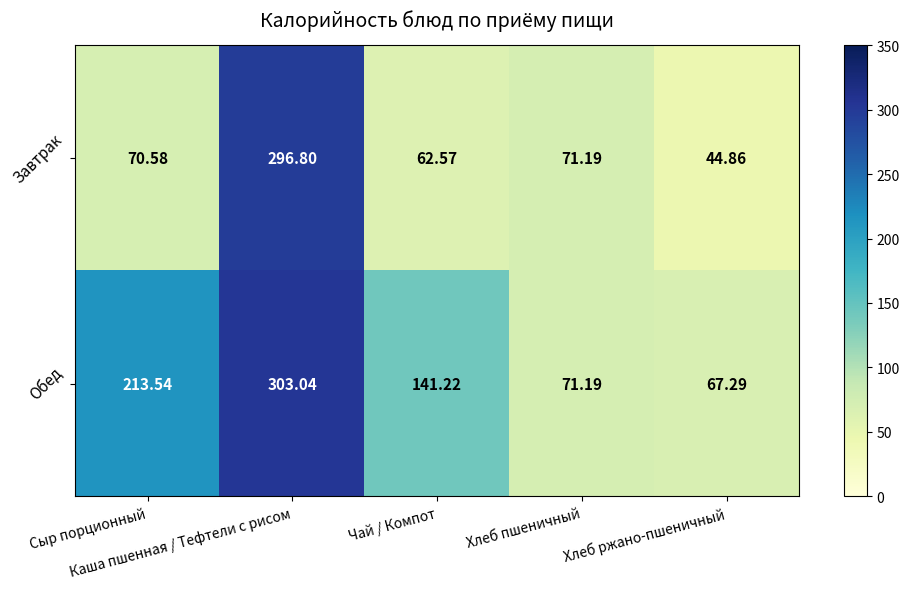

Which series has the widest spread of values?

Завтрак